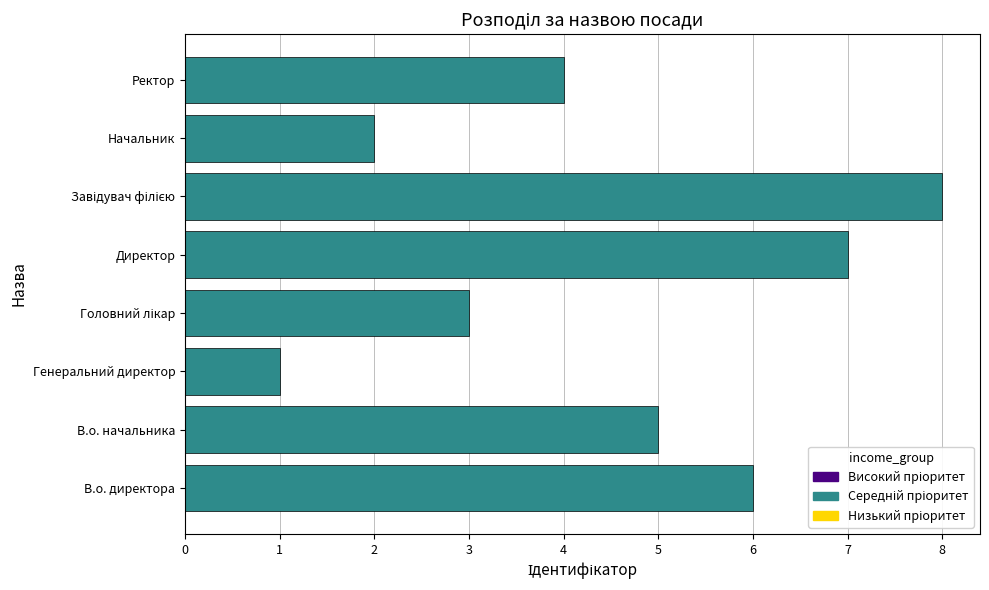

What is the difference between the maximum and minimum values?

7